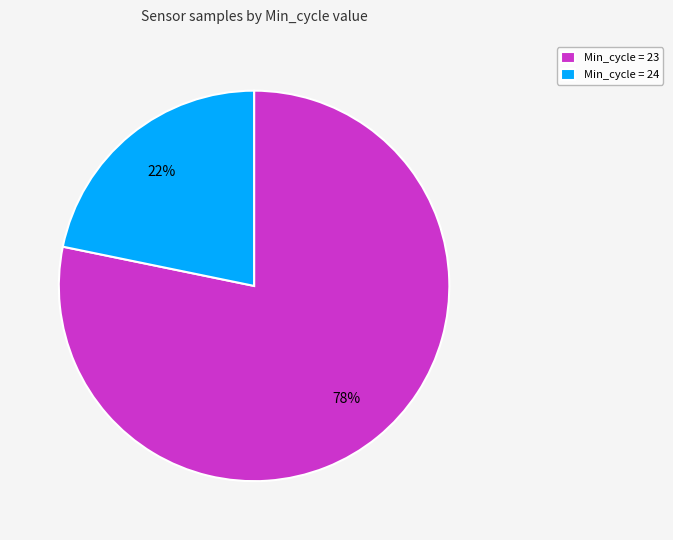

How many segments does this pie chart have?

2